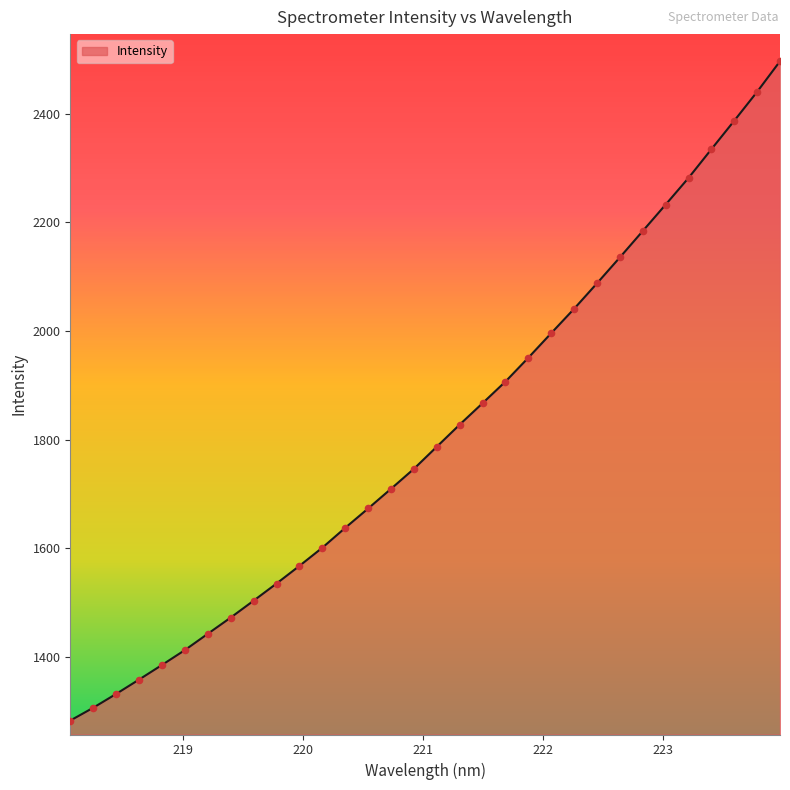

What is the greatest value displayed?

2496.3